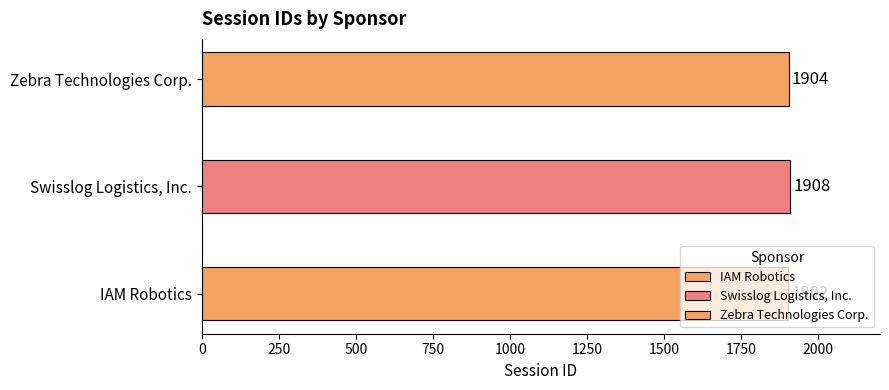

How many values are below 1904?

1